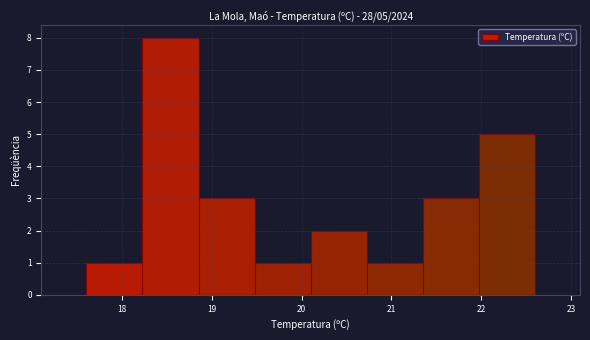

Over which range of the x-axis is the bar tallest?

18.2 to 18.9